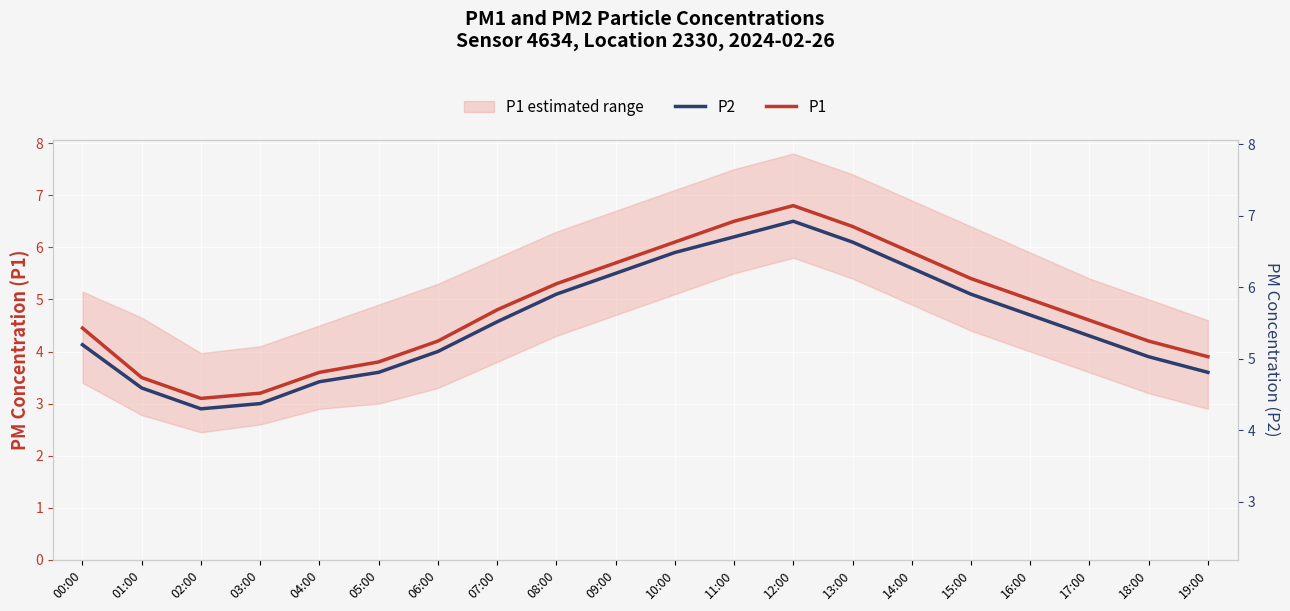

What is the highest value of the P1 series?

6.8